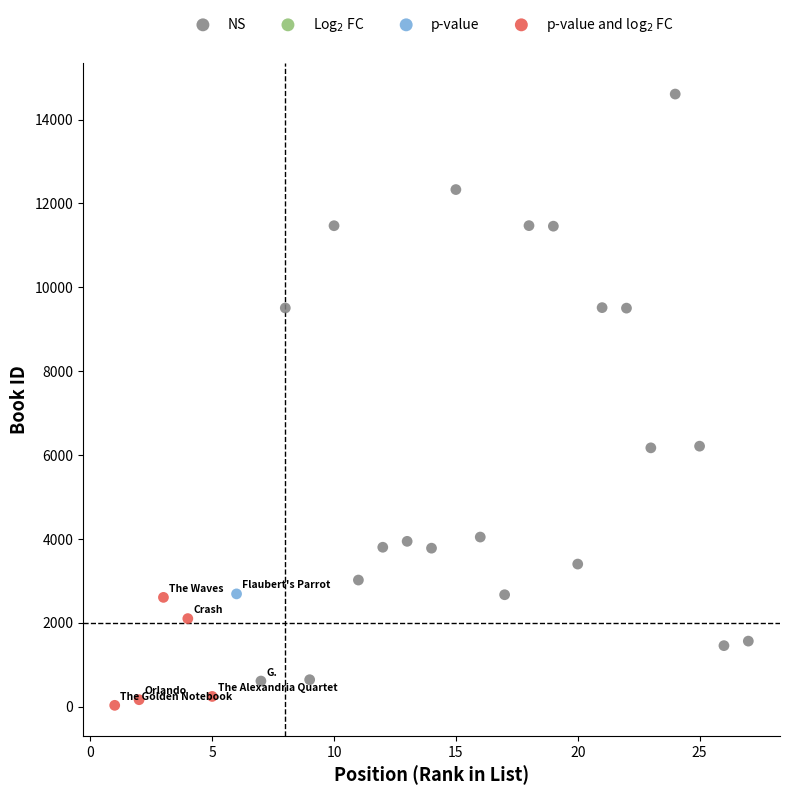

Which series reaches the minimum Y coordinate?

p-value and log$_2$ FC